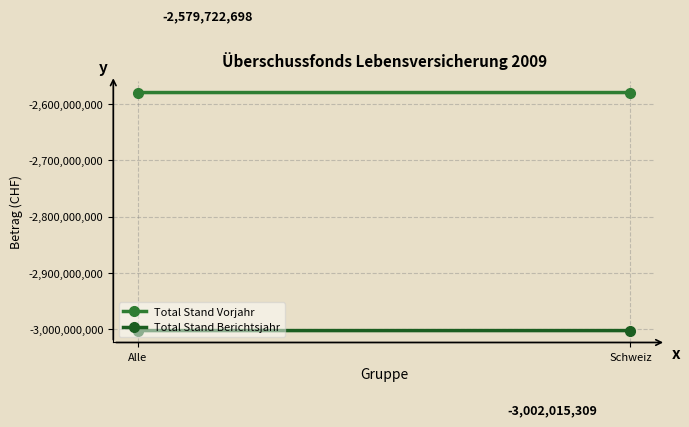

Rank the series by their average value, from lowest to highest.

Total Stand Berichtsjahr, Total Stand Vorjahr